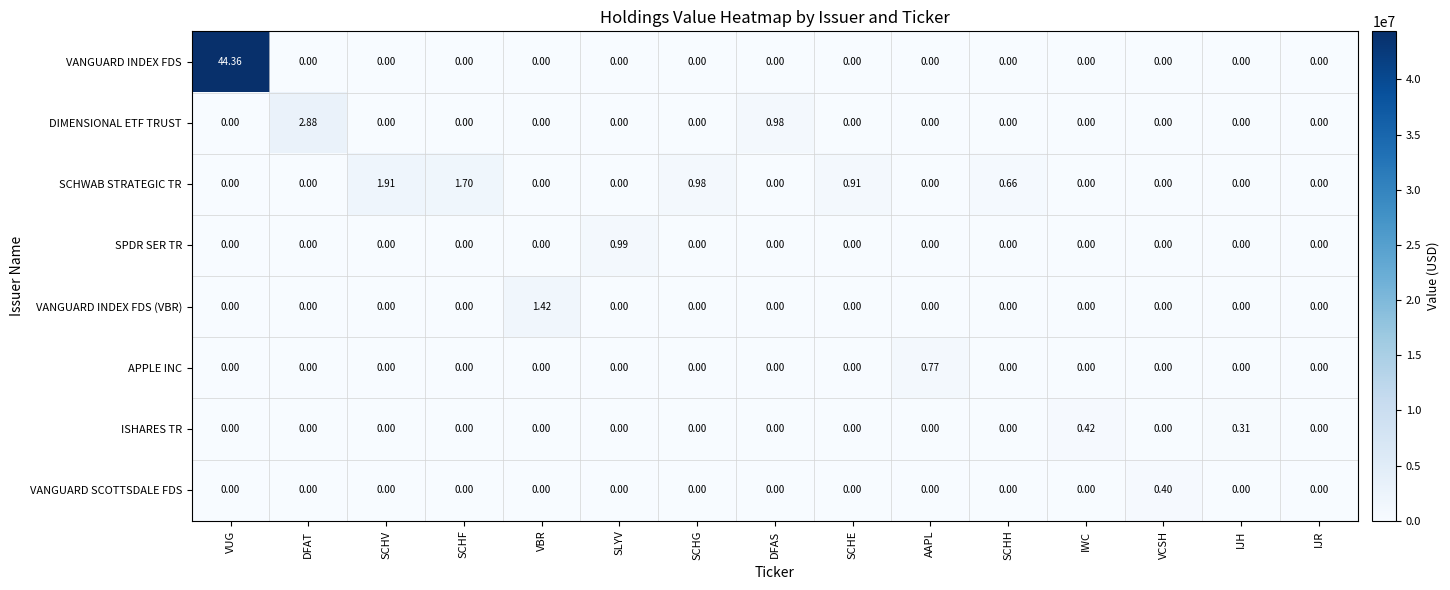

Which label corresponds to the largest value in the chart?

VUG